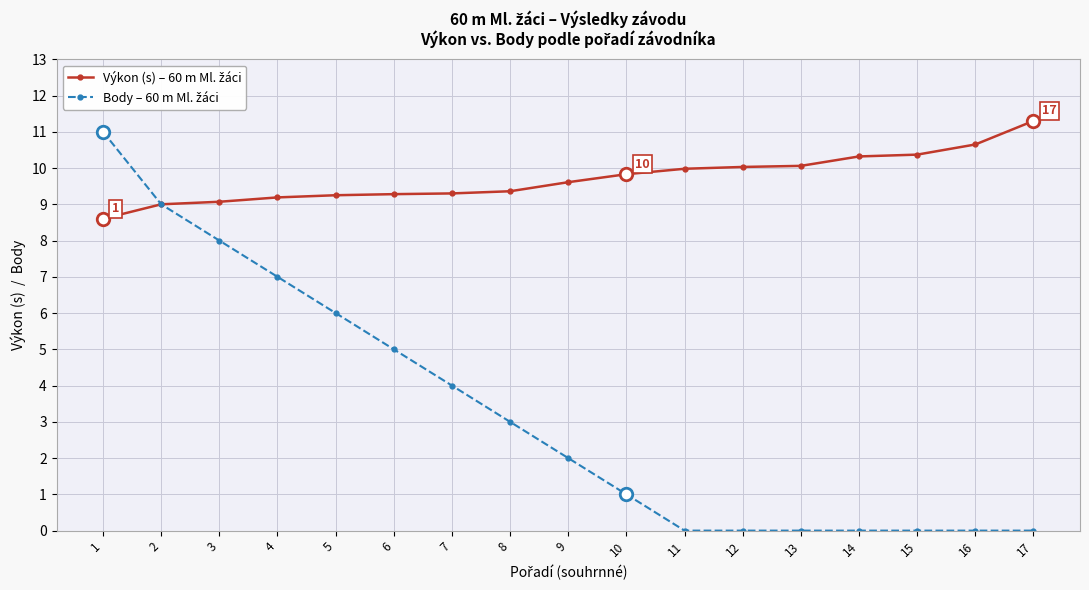

At which category does the chart reach its peak across all series?

17